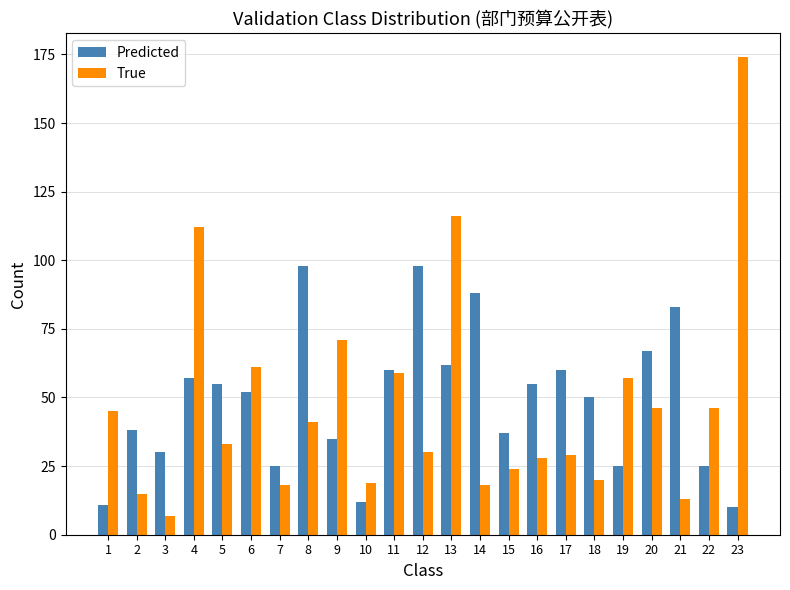

Which category has the highest value in the True series?

23